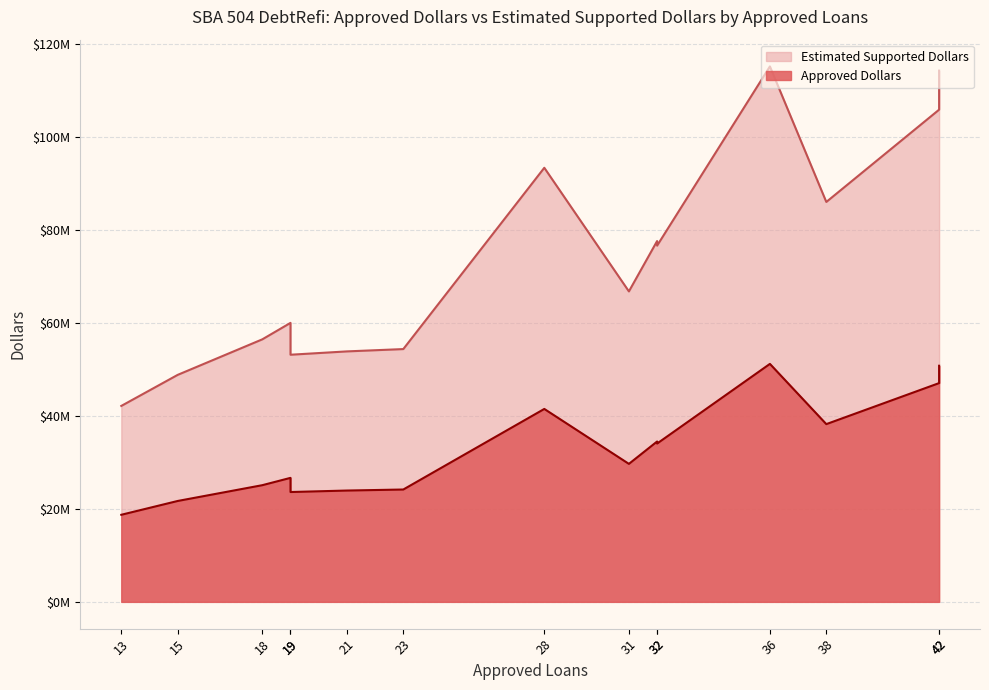

True or false: Approved Dollars and Estimated Supported Dollars cross at least once.

False